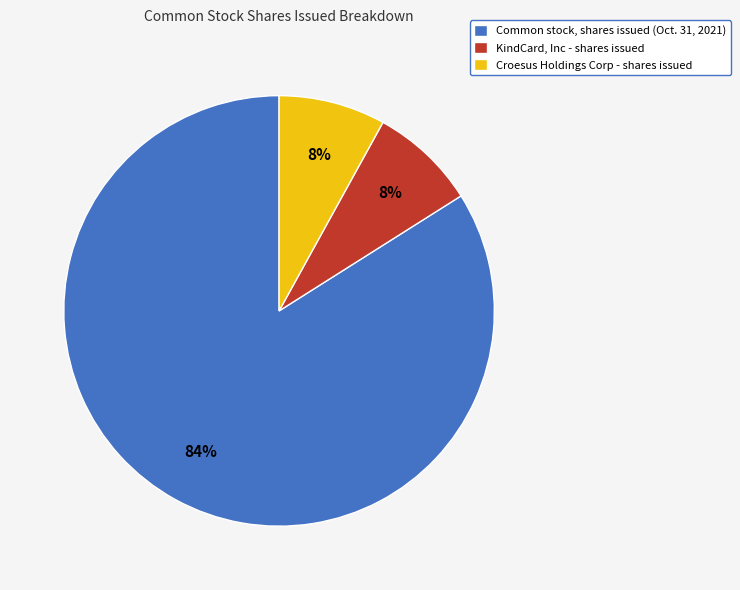

Combined, do Common stock, shares issued (Oct. 31, 2021) and Croesus Holdings Corp - shares issued account for over 50%?

Yes